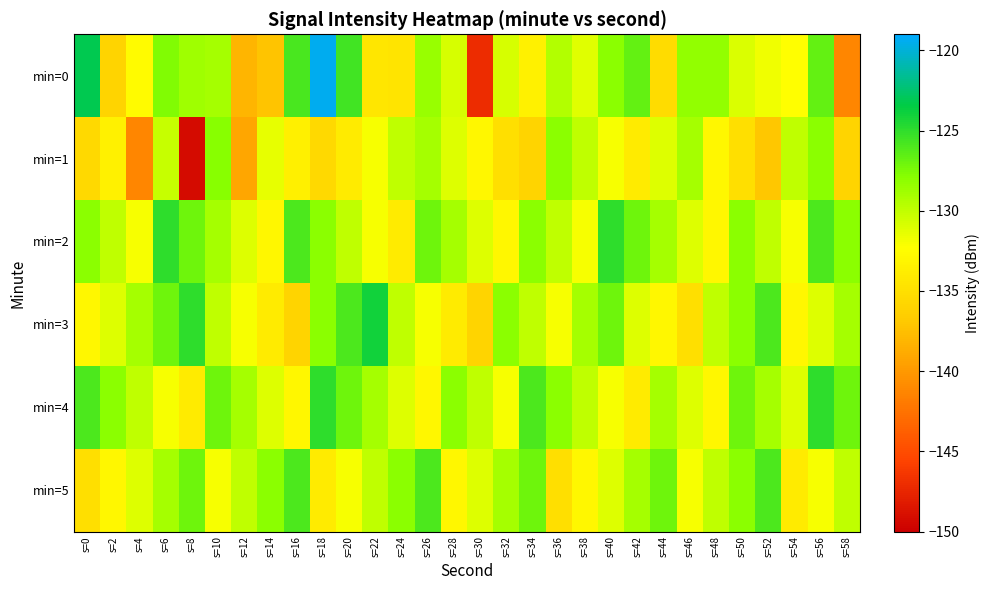

What is the maximum value shown in the chart?

-119.4